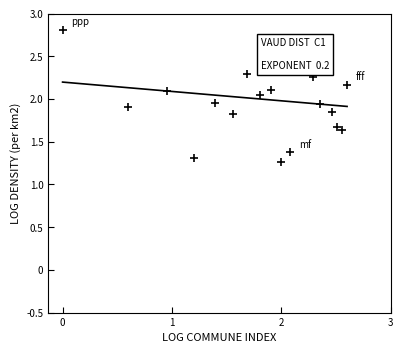

What is the greatest value displayed?

2.8